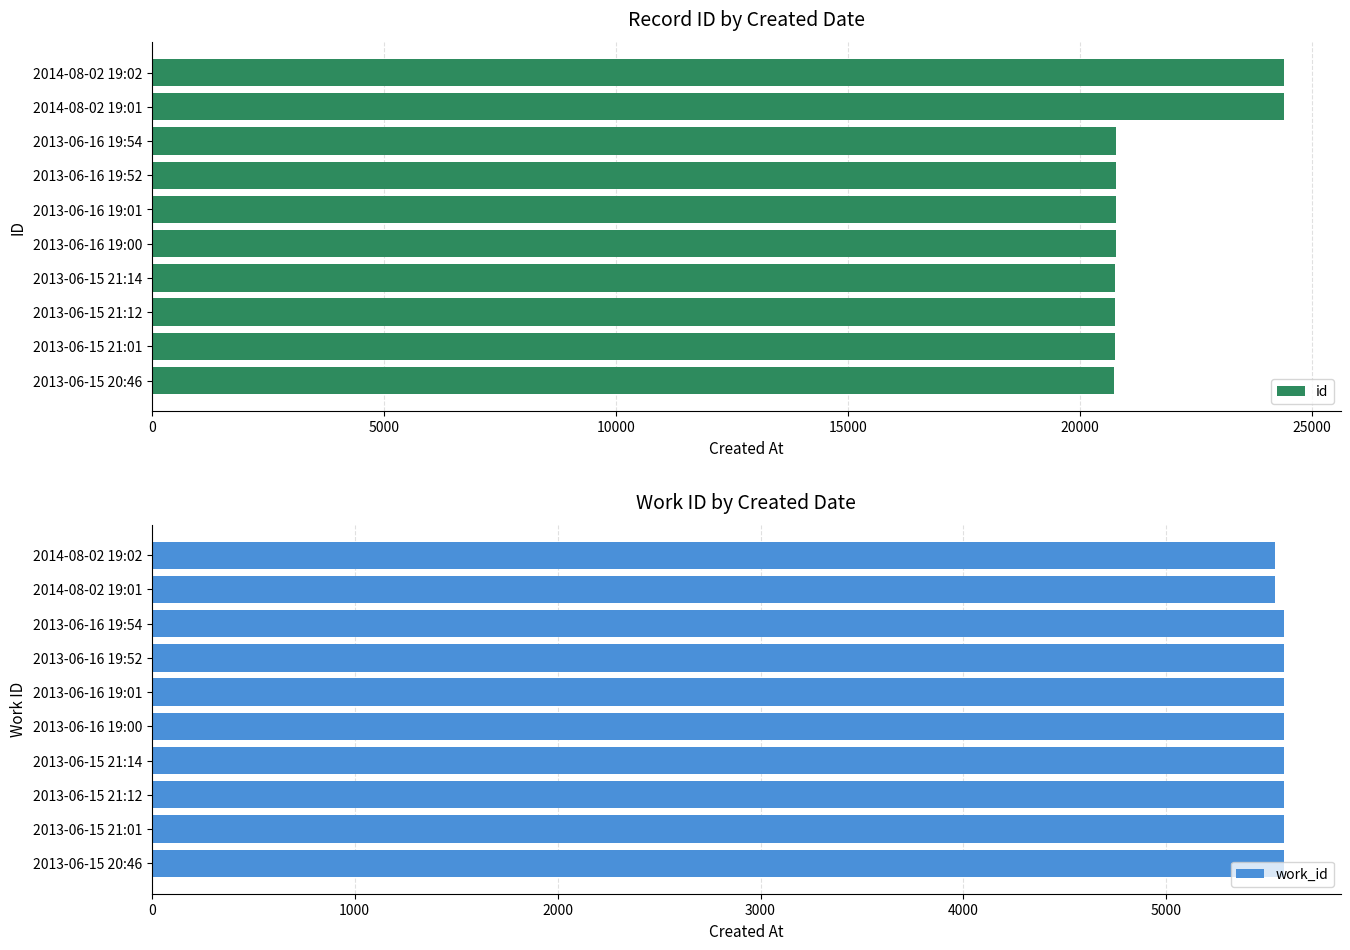

Count the number of data series in this chart.

2